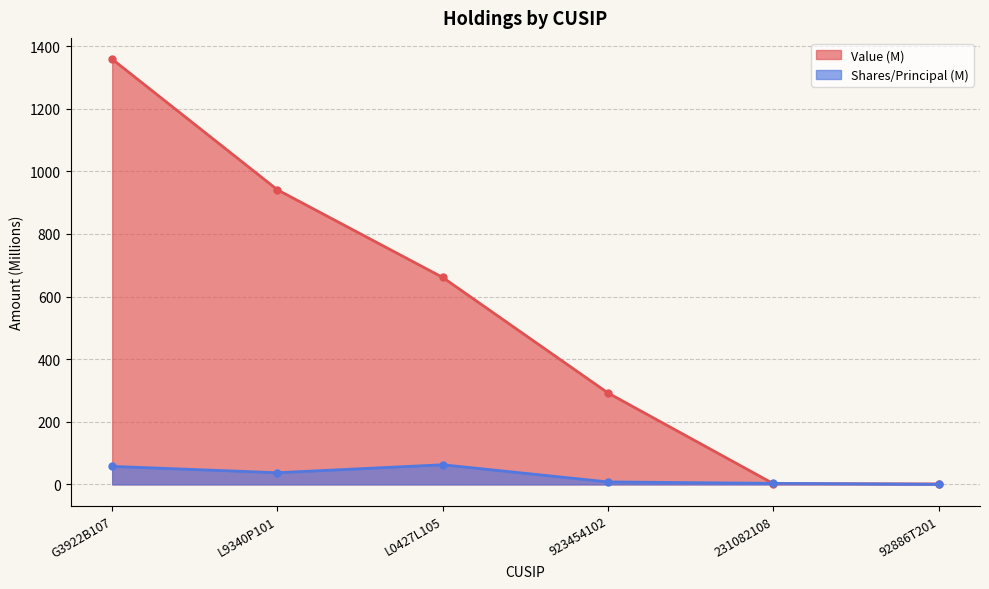

At which label does Shares or principal amount reach its minimum?

92886T201